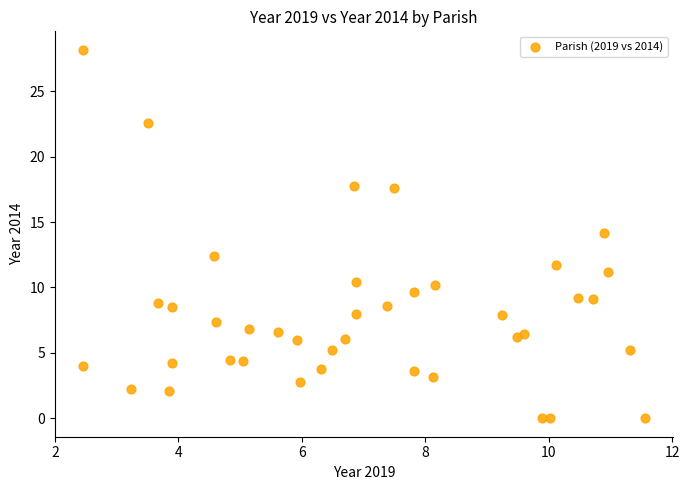

What is the range of X values (max minus min)?

9.1